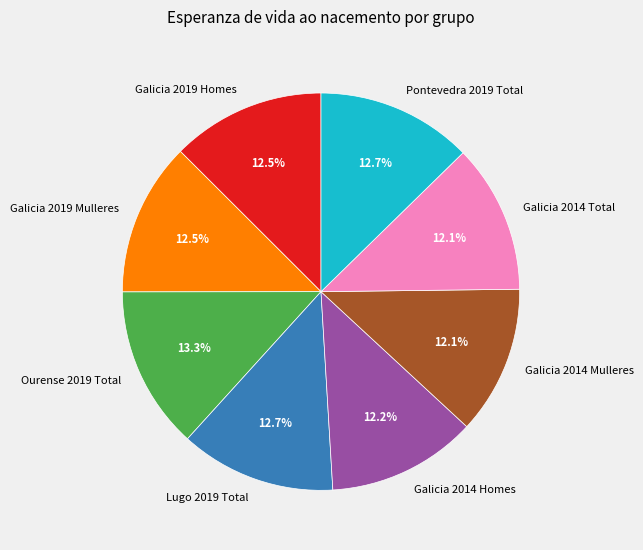

True or false: Galicia 2019 Homes accounts for 1% of the total.

False